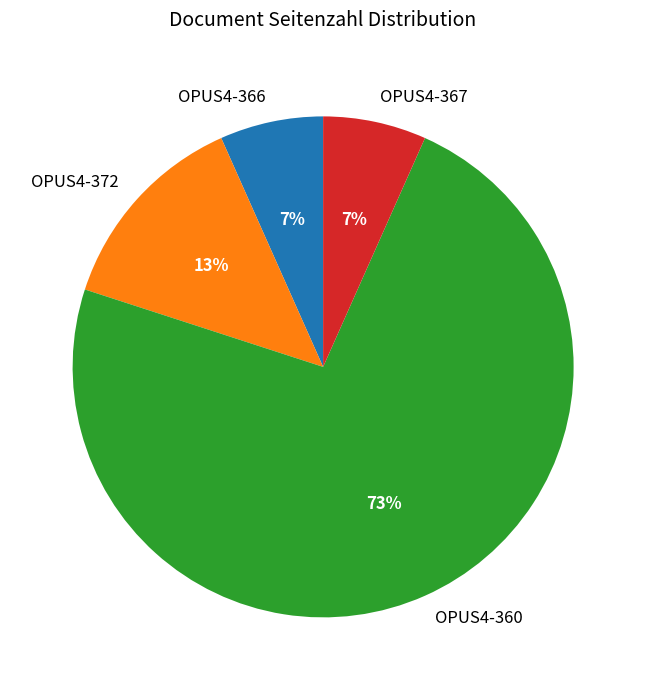

Is the sum of OPUS4-367 and OPUS4-360 greater than half?

Yes